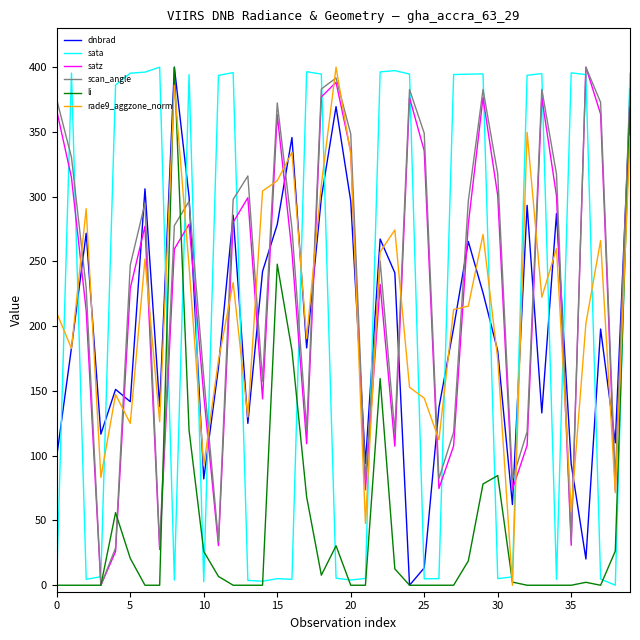

What is the maximum value shown in the chart?

400.0